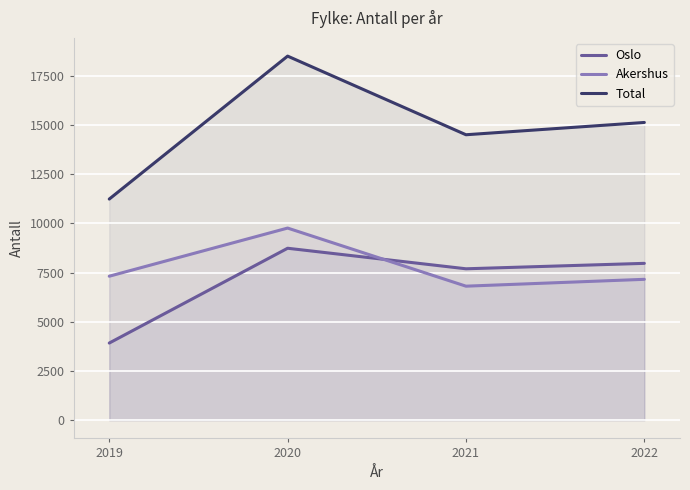

Rank the series at 2019 from highest to lowest value.

Total, Akershus, Oslo